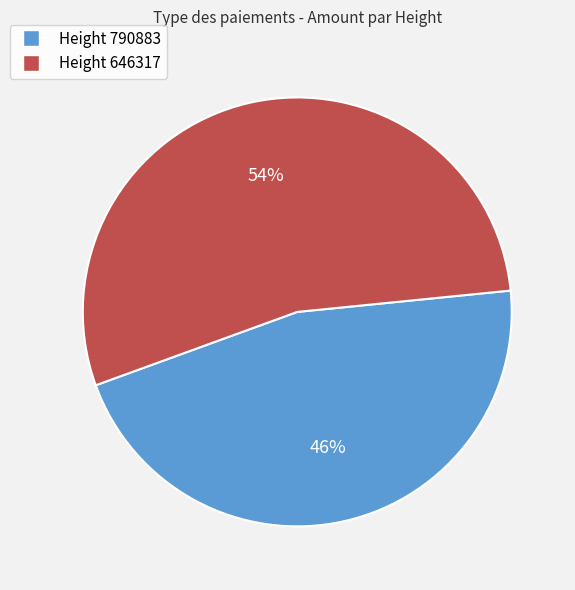

To the nearest percent, what is the difference between the largest and smallest slice percentages?

8%